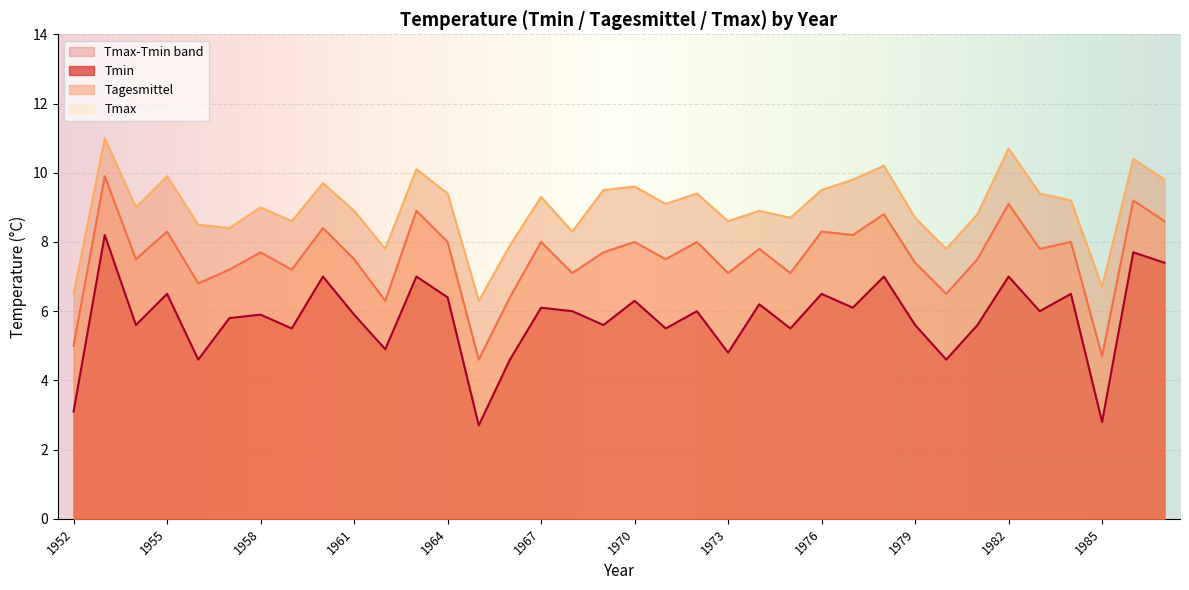

True or false: Tmin and Tmax intersect in this chart.

False